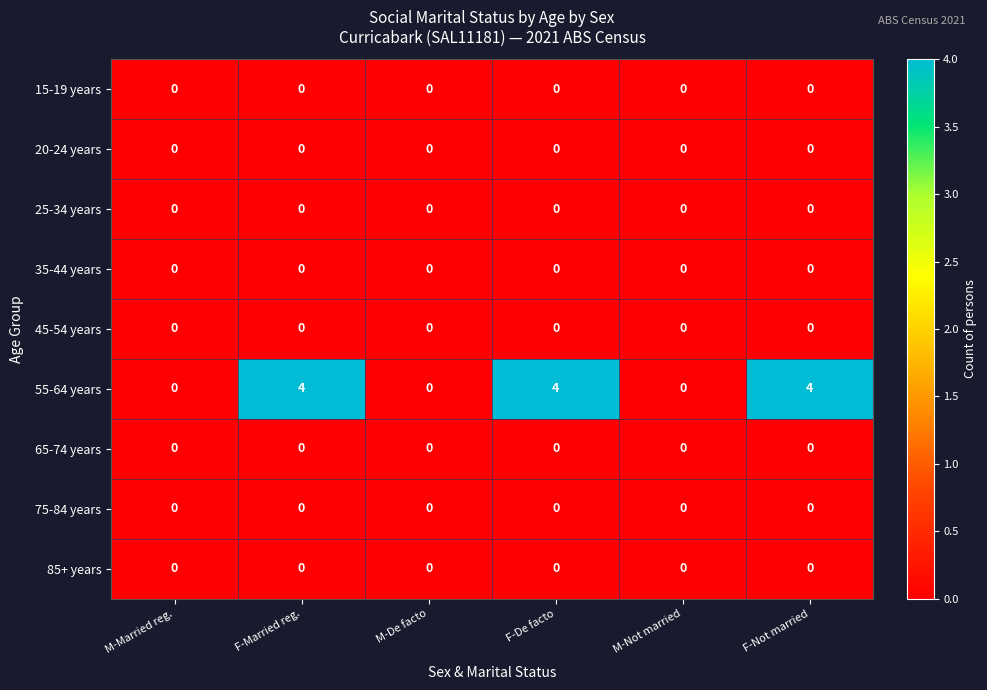

At how many categories does at least one series exceed 3?

3